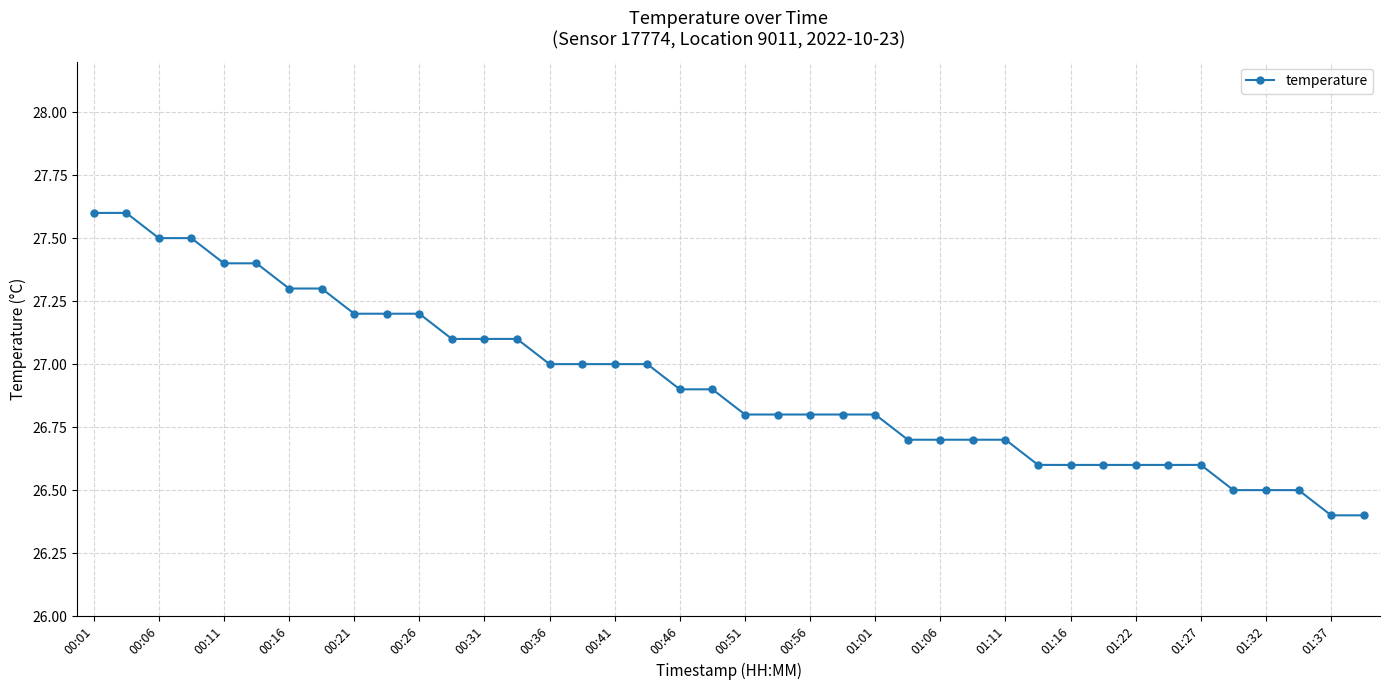

What is the greatest value displayed?

27.6